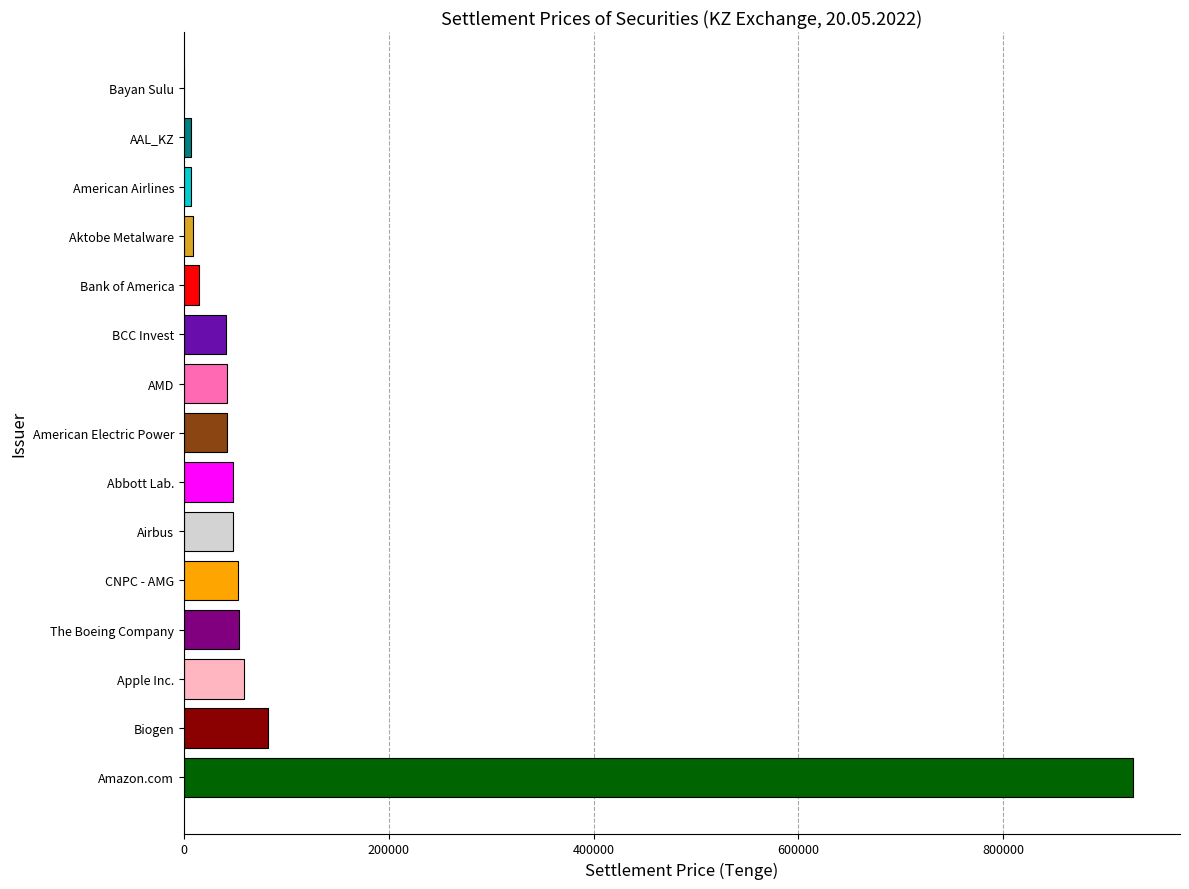

What is the sum of all values?

1432631.6